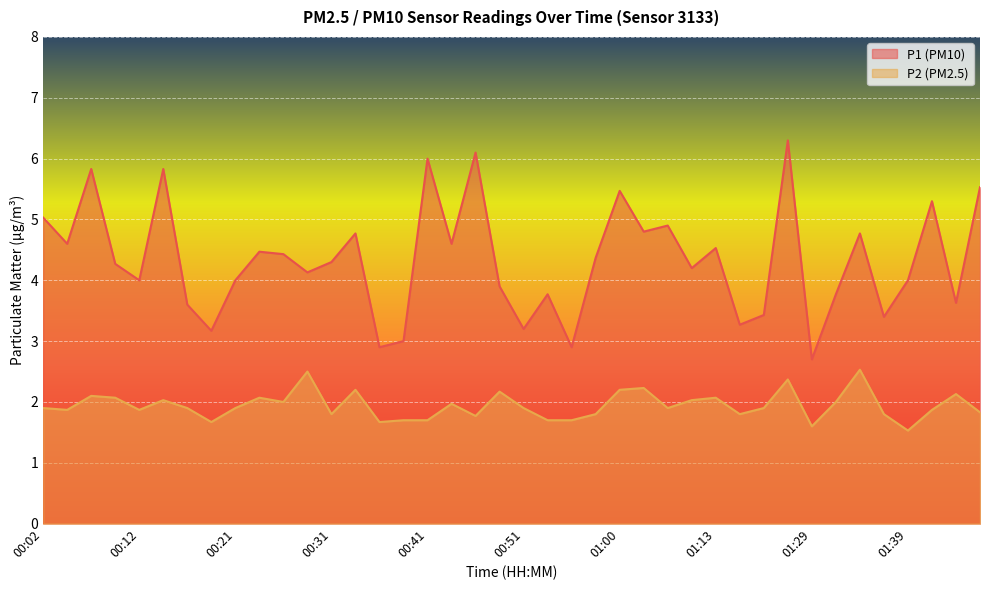

What position from the right is 01:34?

6